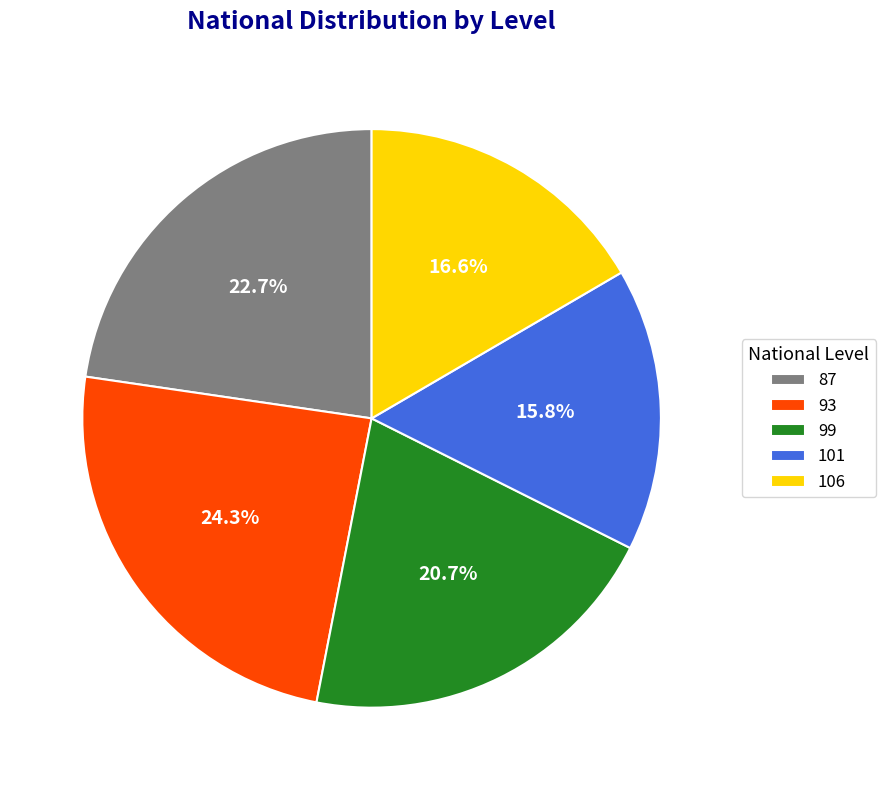

Which category has the biggest portion of the pie?

93